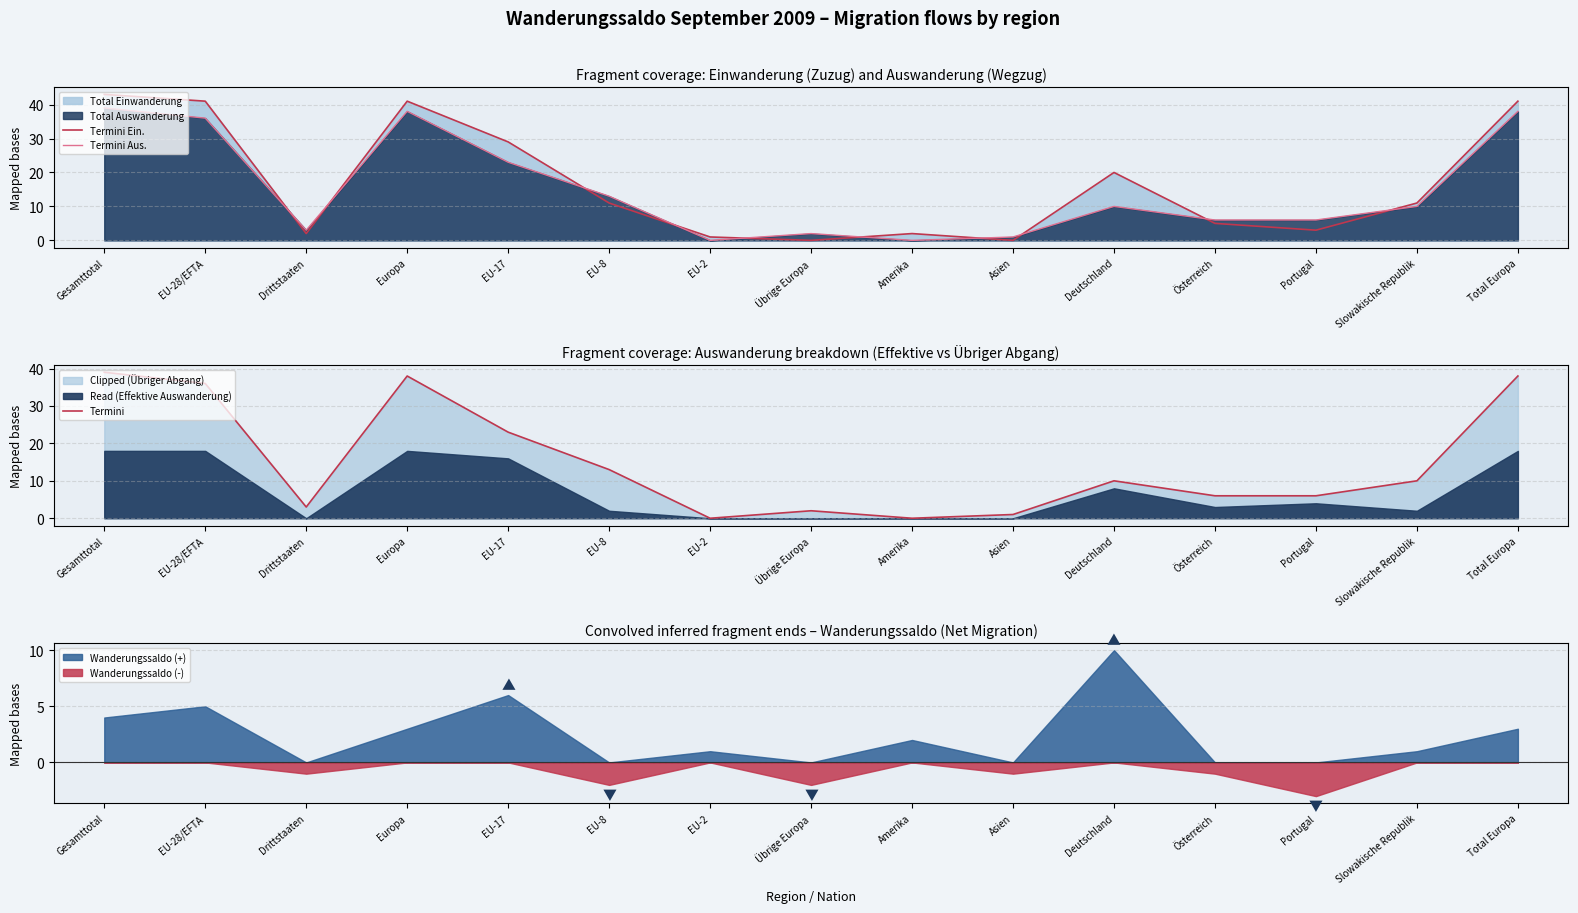

Between EU-2 and Drittstaaten, which is larger?

Drittstaaten